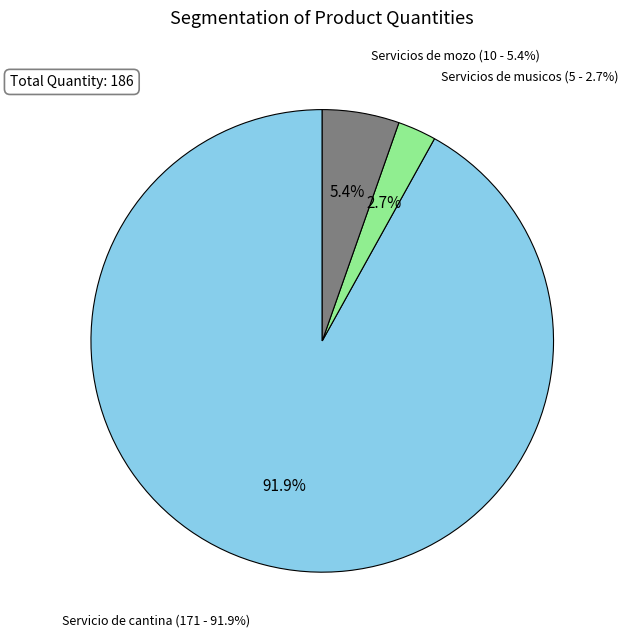

What is the largest slice in the pie chart?

Servicio de cantina